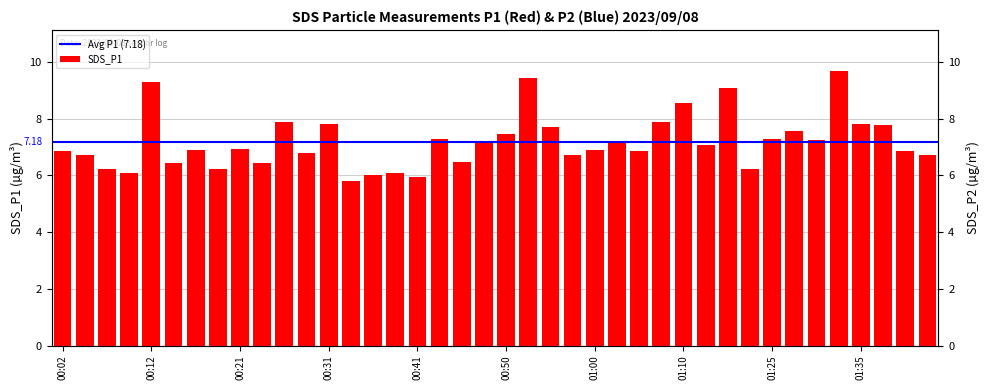

List the labels in order of value, smallest first.

00:33, 00:41, 00:36, 00:09, 00:38, 00:07, 00:19, 01:23, 00:14, 00:24, 00:46, 00:04, 00:58, 01:42, 00:29, 00:02, 01:05, 01:40, 00:17, 01:00, 00:21, 01:15, 00:48, 01:03, 01:30, 00:43, 01:25, 00:50, 01:27, 00:55, 01:37, 01:35, 00:31, 01:07, 00:26, 01:10, 01:17, 00:12, 00:53, 01:32